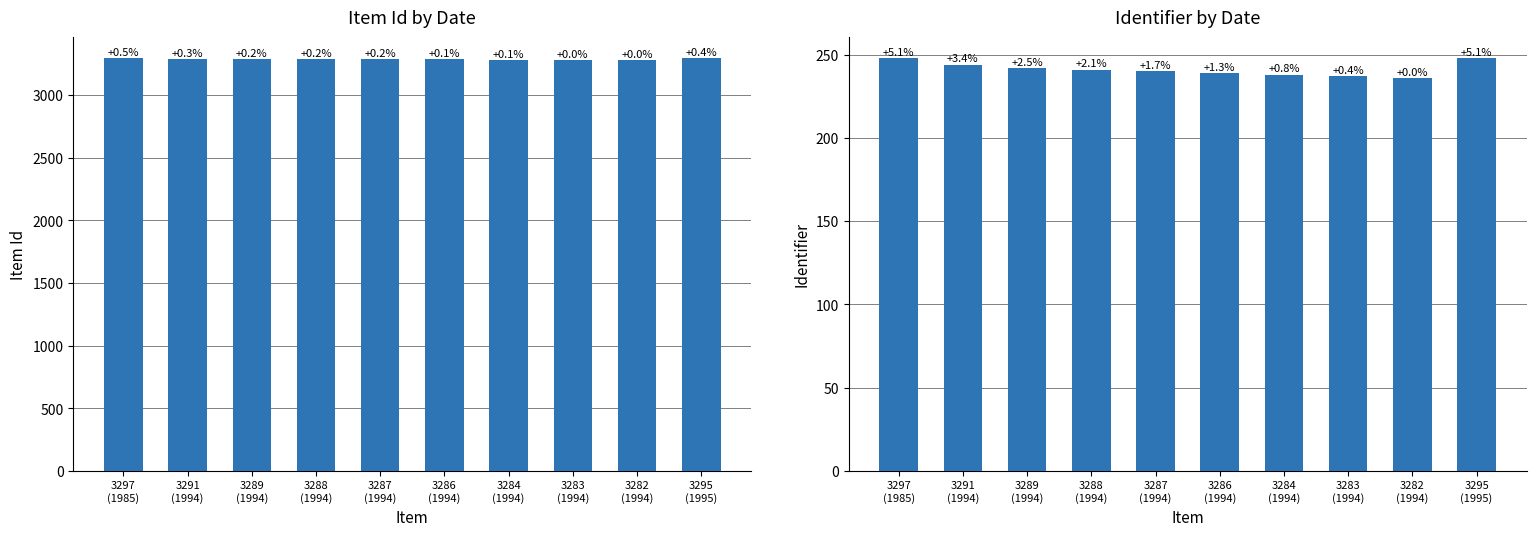

What value does the Identifier series have at 3284
(1994), to the nearest 5?

240